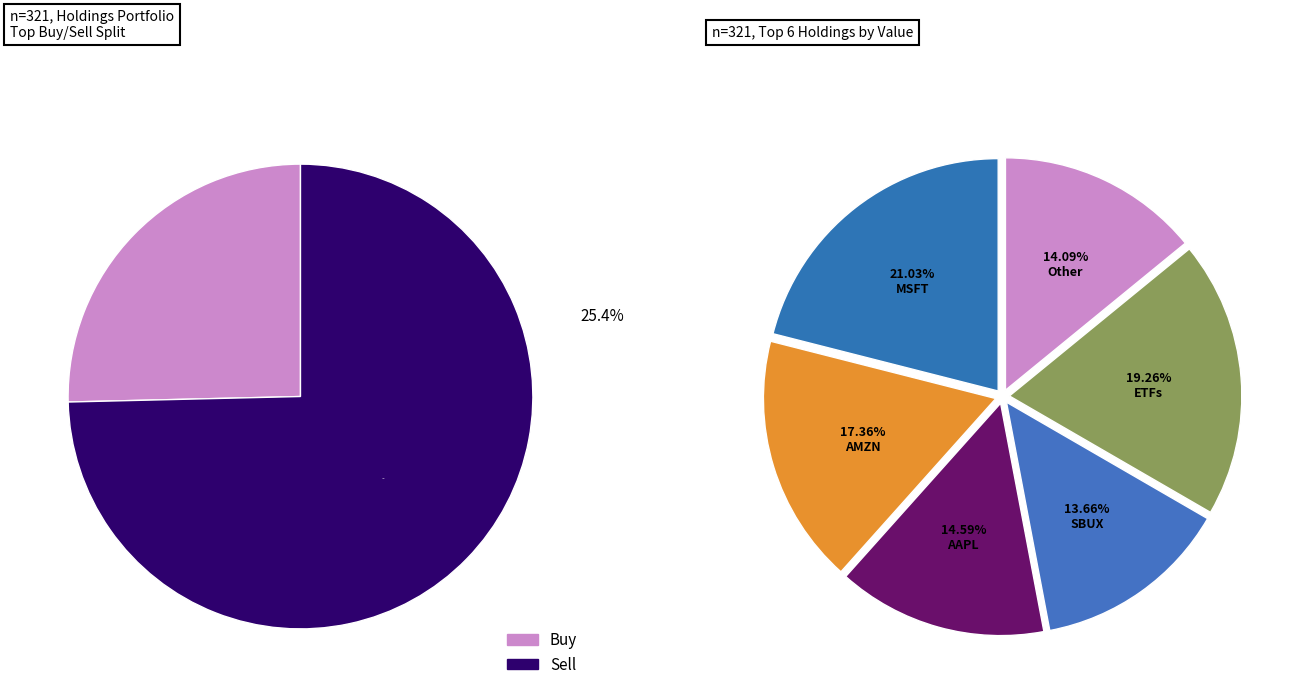

Does SPY account for over 50% of the chart?

No